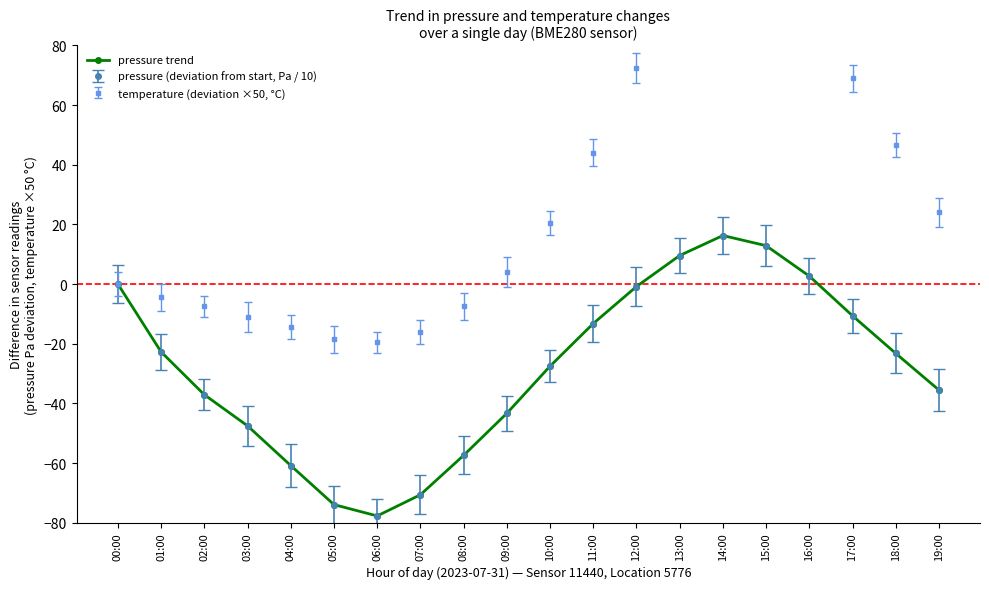

What is the label of the 11th point from the right?

09:00